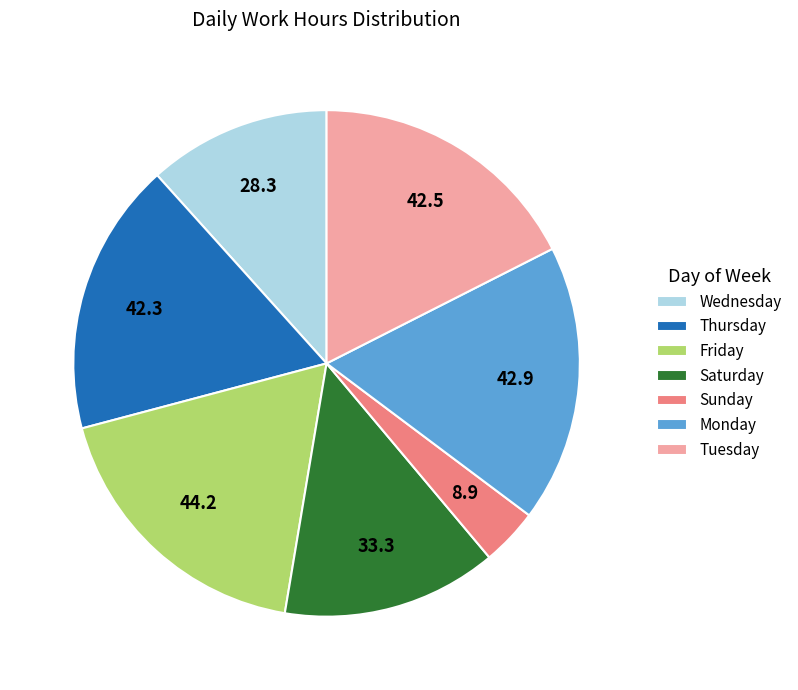

What is the largest slice in the pie chart?

Friday